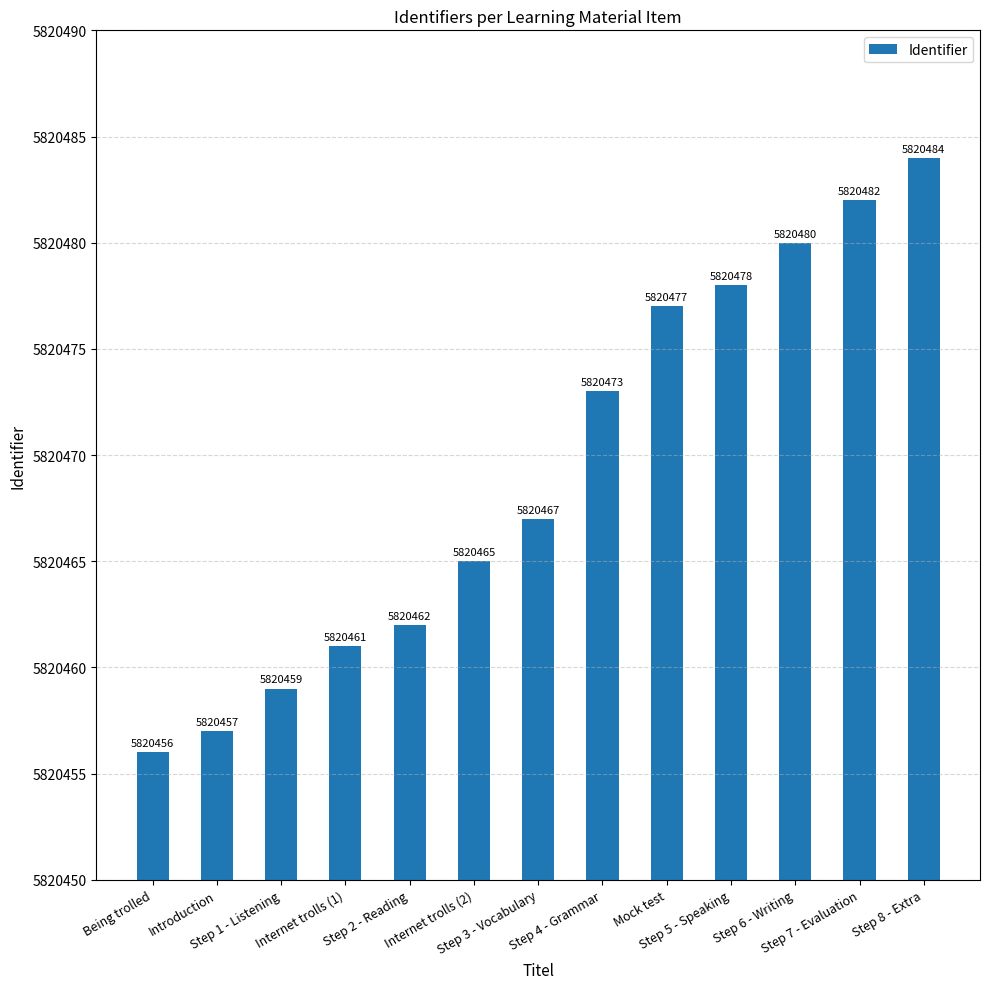

How many distinct data groups are displayed?

1